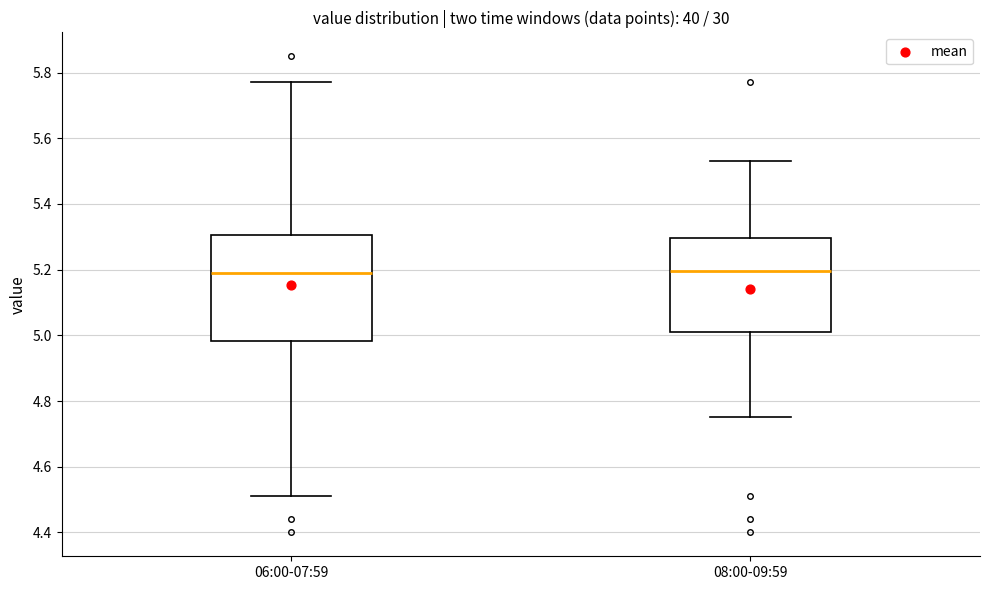

Where is the upper edge of the box for 06:00-07:59 on the y-axis? The values are not printed on the chart, so give them approximately, as read against the axis.

5.30